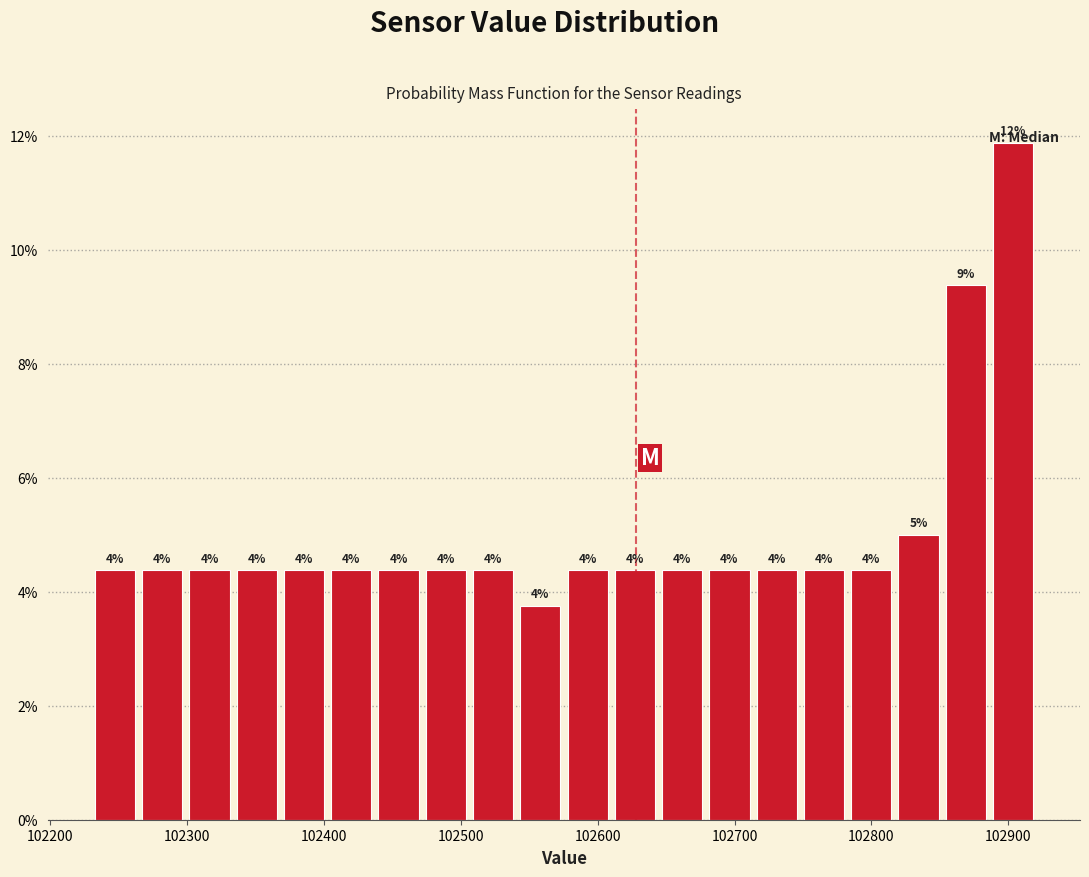

Around what value on the x-axis is the tallest bar? Give the approximate position of its centre, as read against the axis.

102900